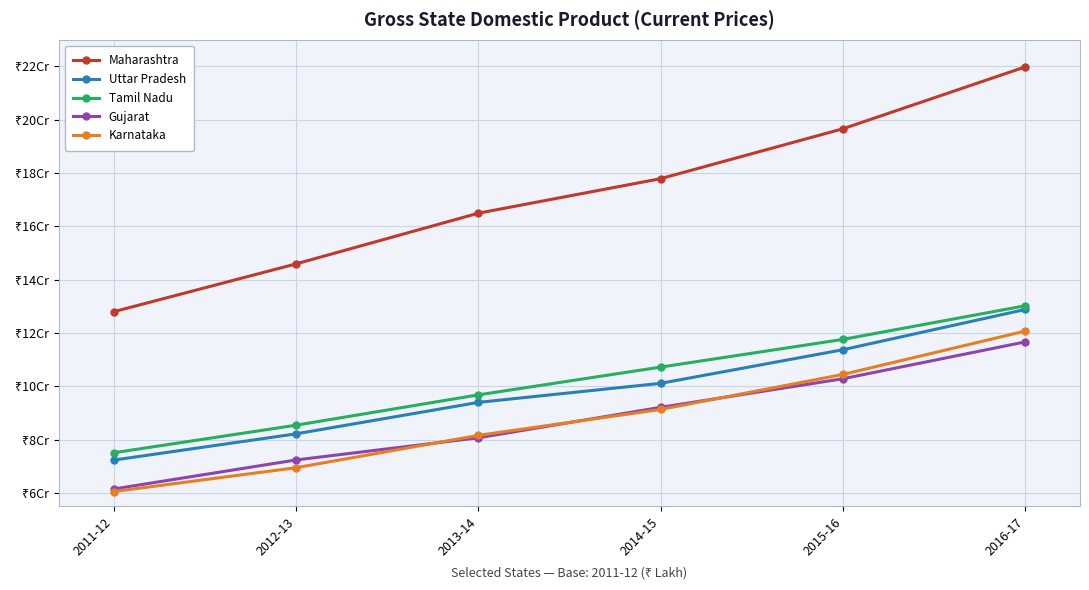

Is this an area chart (filled region under the line)?

No